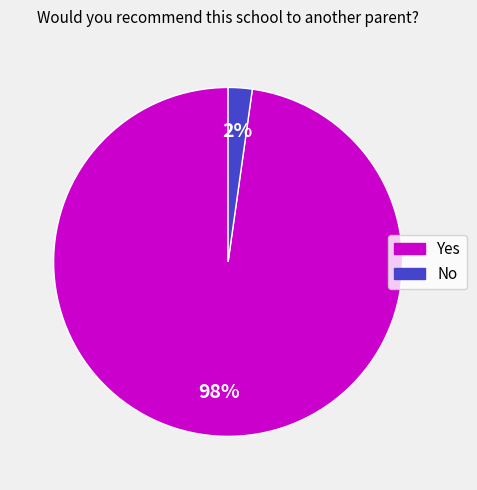

Which category has the biggest portion of the pie?

Yes